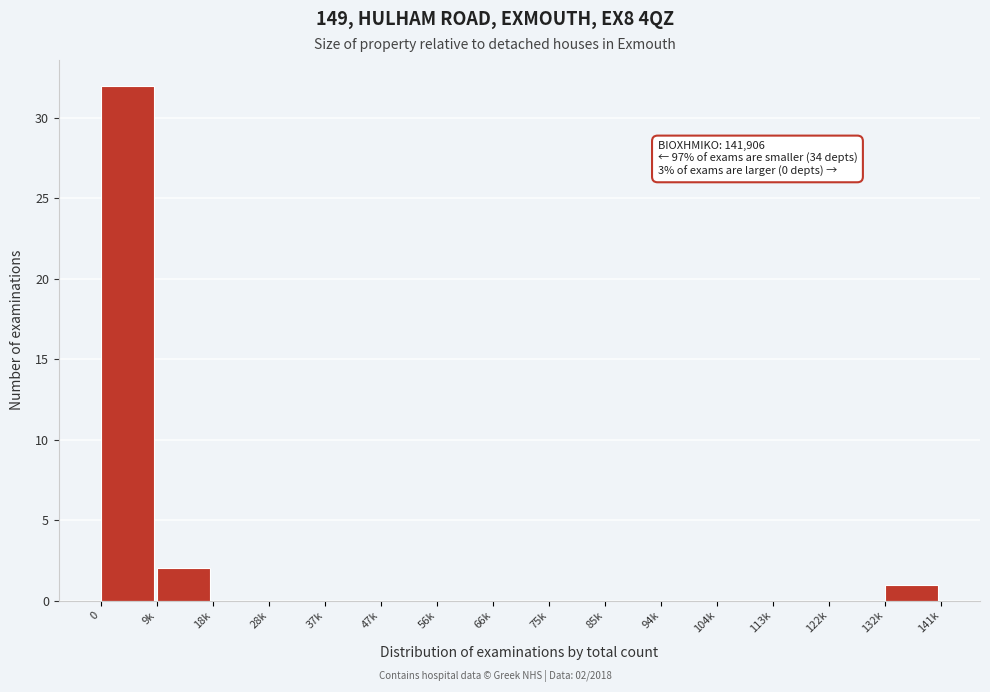

Reading left to right, extract all data points from this chart.

0=32	9k=2	18k=0	28k=0	37k=0	47k=0	56k=0	66k=0	75k=0	85k=0	94k=0	104k=0	113k=0	122k=0	132k=1